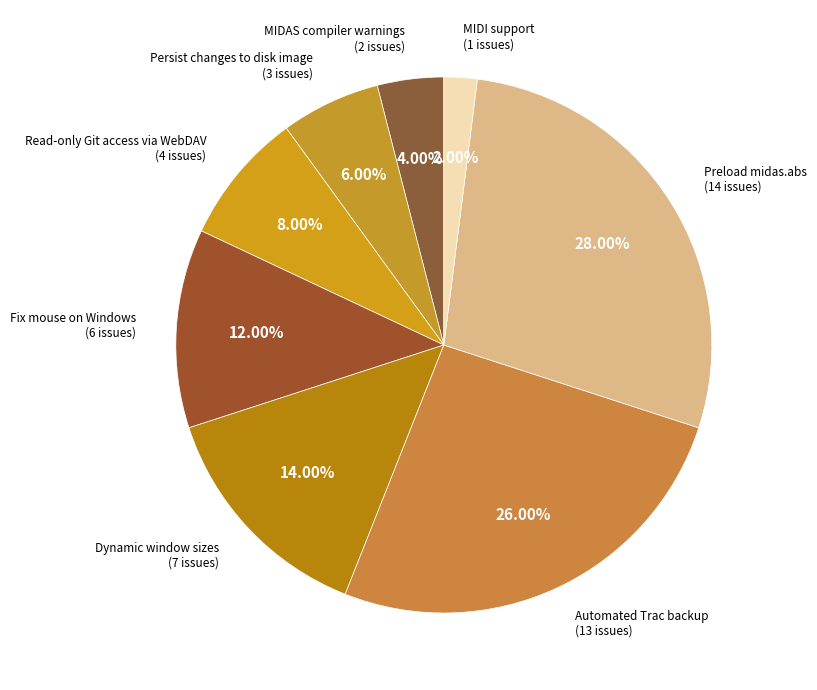

To the nearest percent, what is the difference between the Fix mouse on Windows and Persist changes to disk image slice percentages?

6%